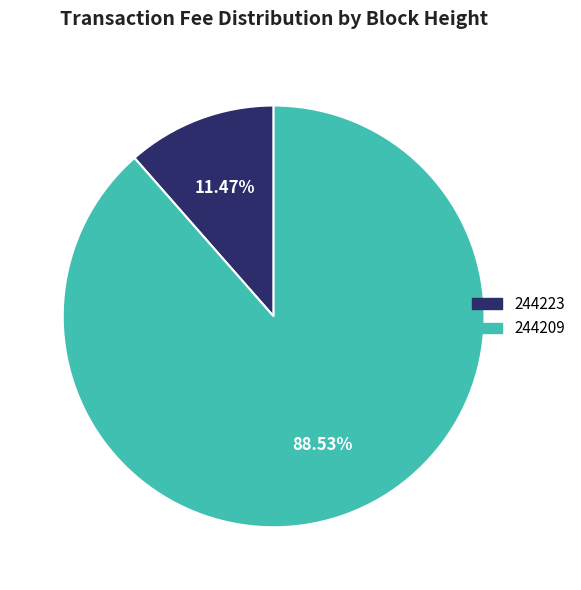

Rank the categories by value from highest to lowest.

244209, 244223